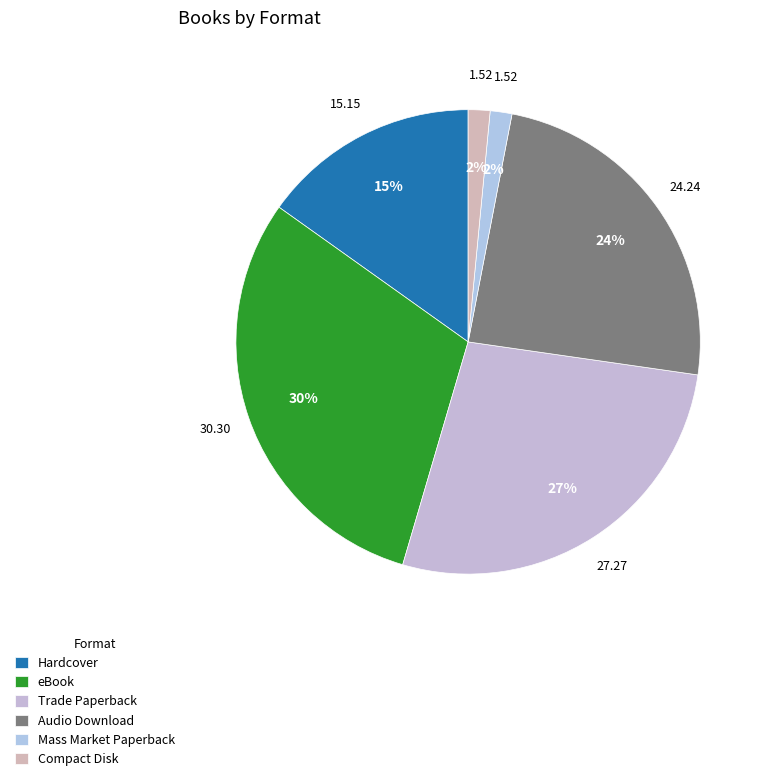

Does Trade Paperback represent more than half of the total?

No